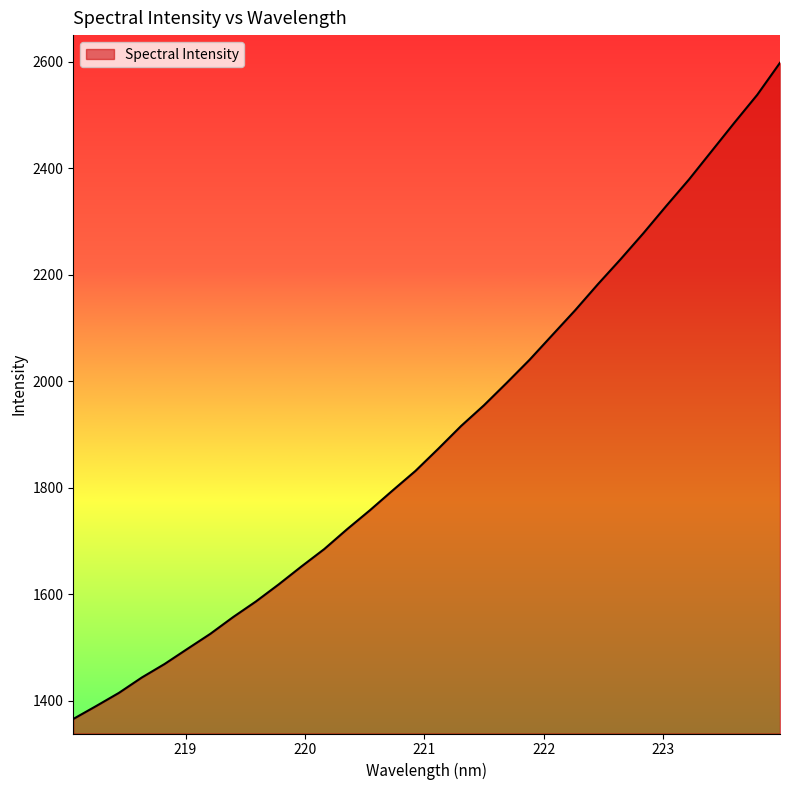

What is the smallest value displayed?

1365.6